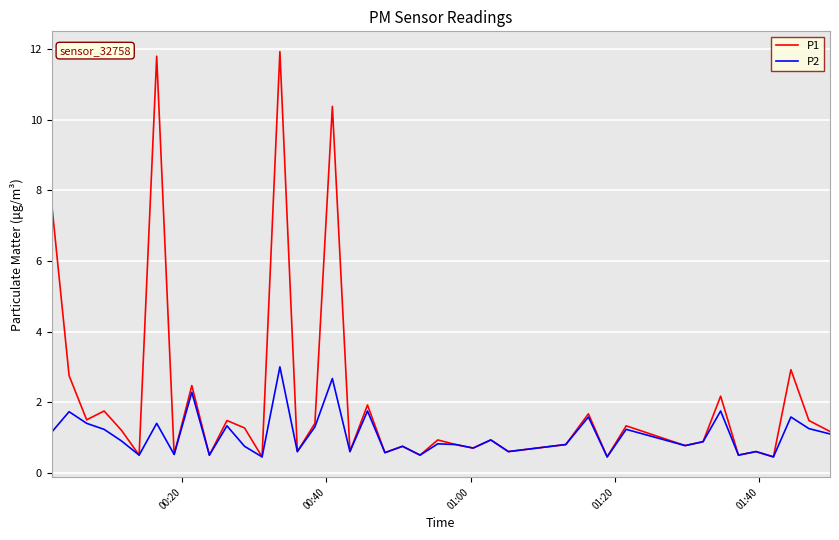

List the series in order of their peak value, highest first.

P1, P2